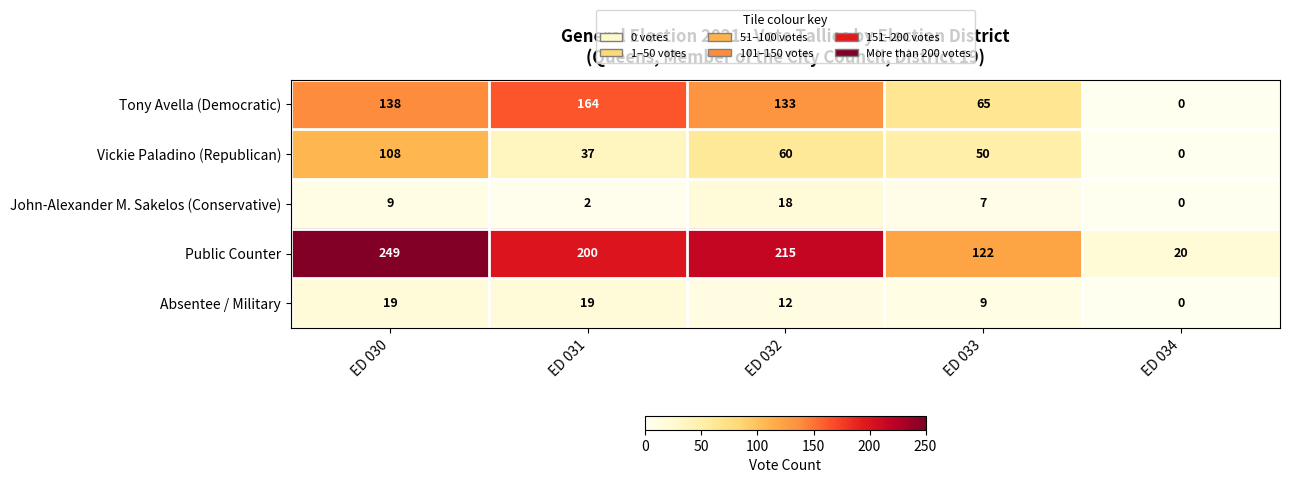

The Vickie Paladino (Republican) series shows 37 at ED 031. True or false?

True